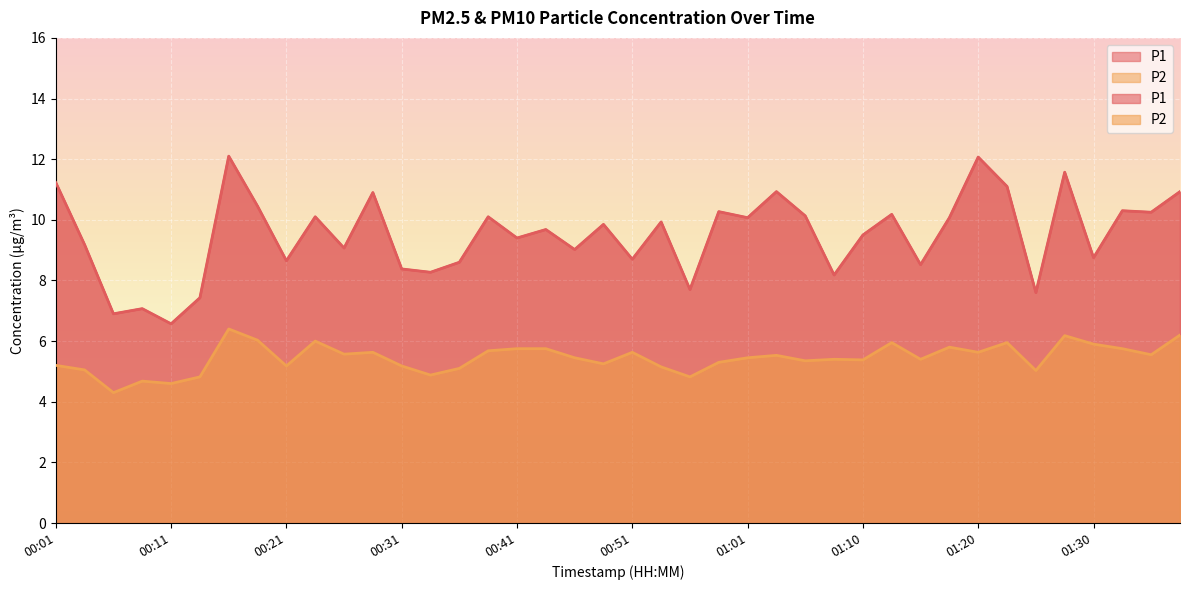

What is the lowest value of the P2 series?

4.3